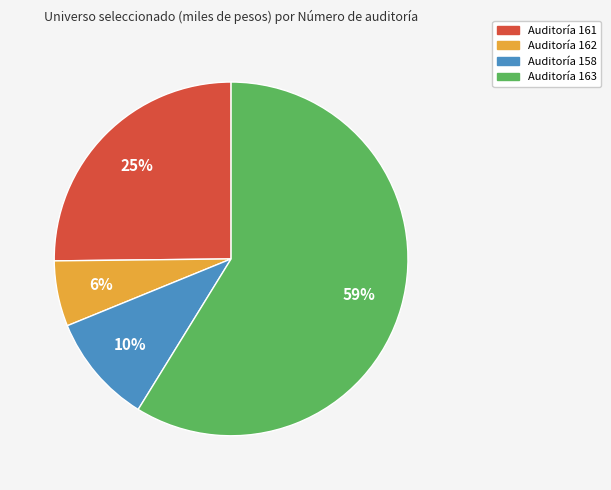

To the nearest percent, what is the average slice percentage?

25%